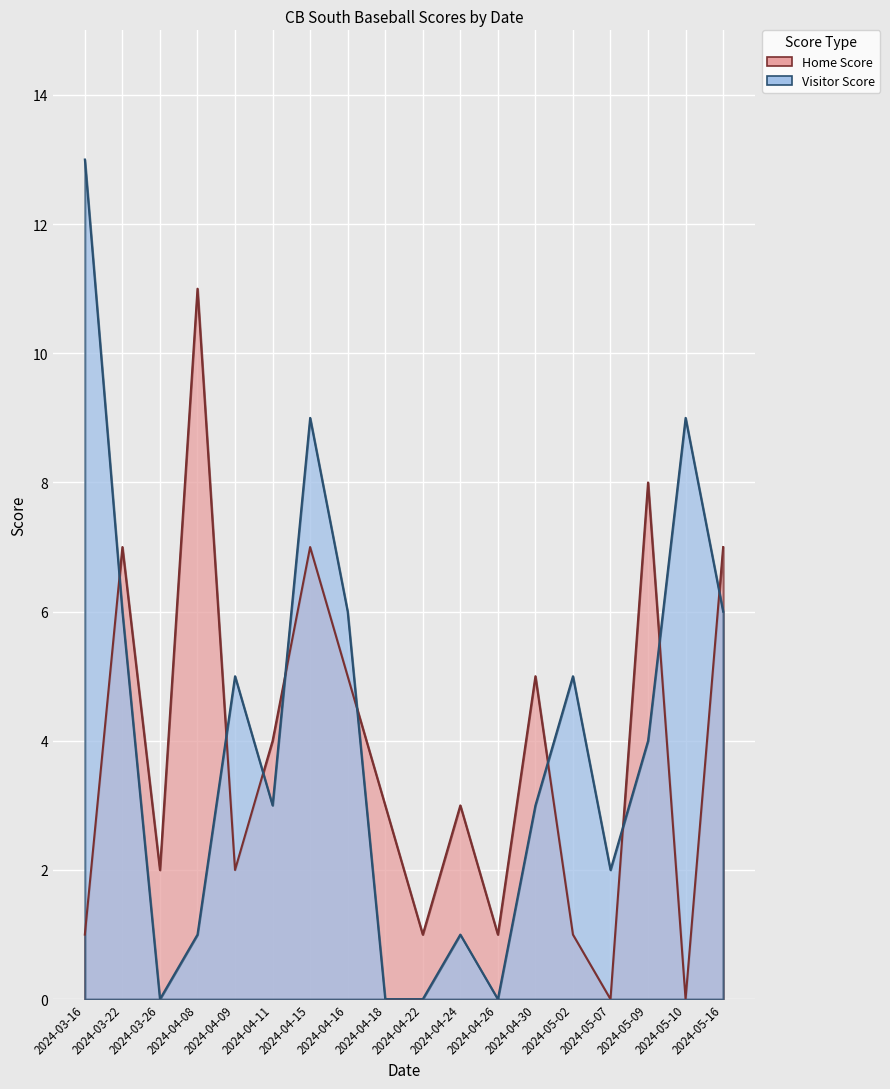

How many interior local valleys does the Visitor Score series have?

4